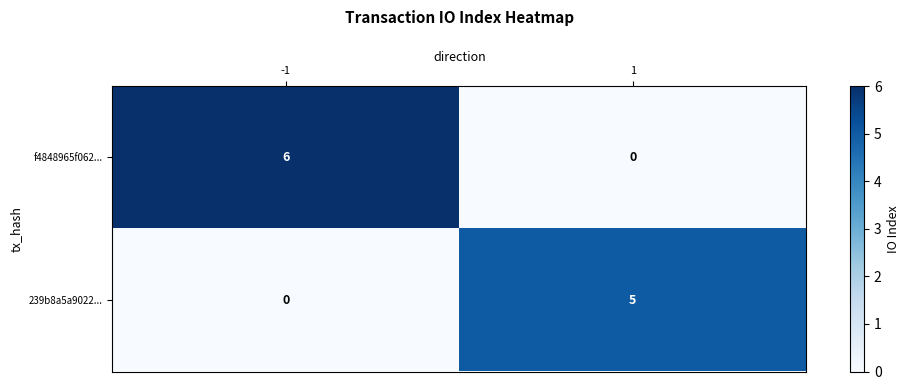

Which series has the largest range (max minus min)?

f4848965f062...